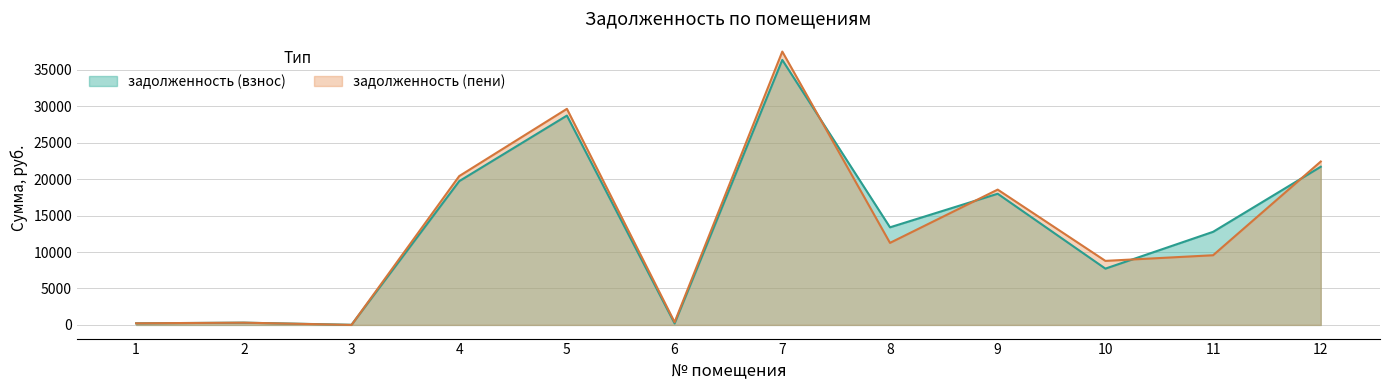

Reading left to right, transcribe all the data shown in this chart.

задолженность (взнос): 1=219.8	2=308.5	3=15.8	4=19732.4	5=28734.2	6=207.9	7=36374.1	8=13397.7	9=18004.6	10=7726.6	11=12778.7	12=21712.5
задолженность (пени): 1=219.8	2=308.5	3=0.0	4=20427.3	5=29660.5	6=377.6	7=37522.9	8=11260.8	9=18573.2	10=8790.5	11=9564.2	12=22428.6